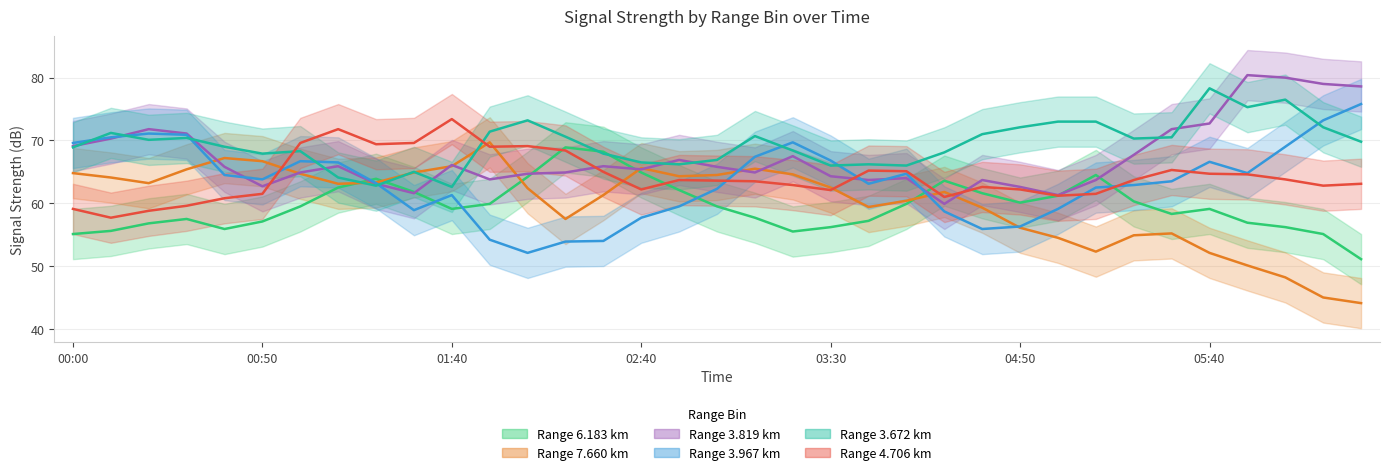

The 3.967 series shows 55.9 at 2018/09/09 04:40. True or false?

True